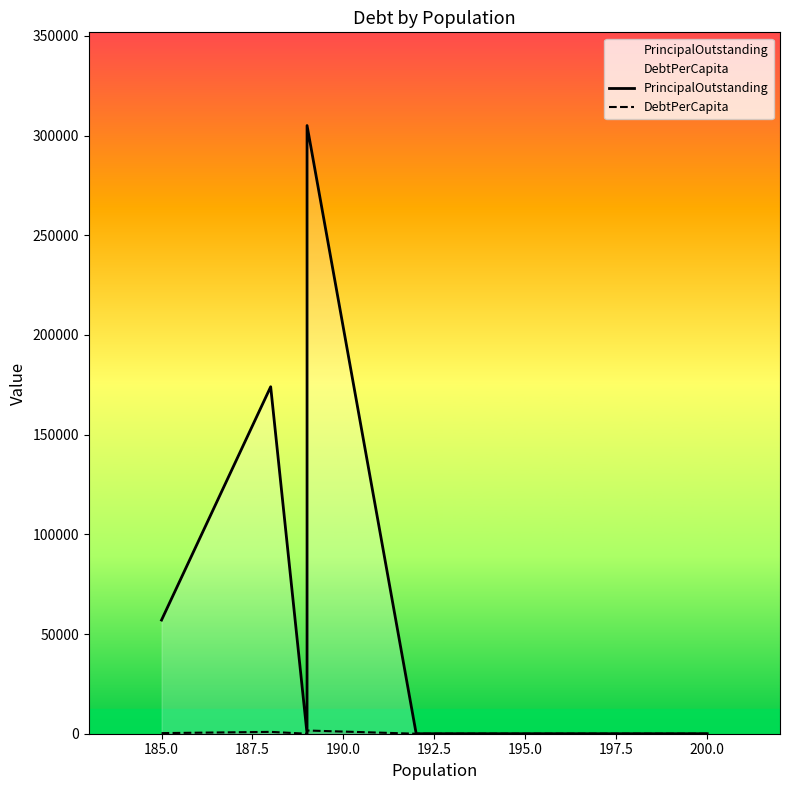

Which series has the largest total across all categories?

PrincipalOutstanding